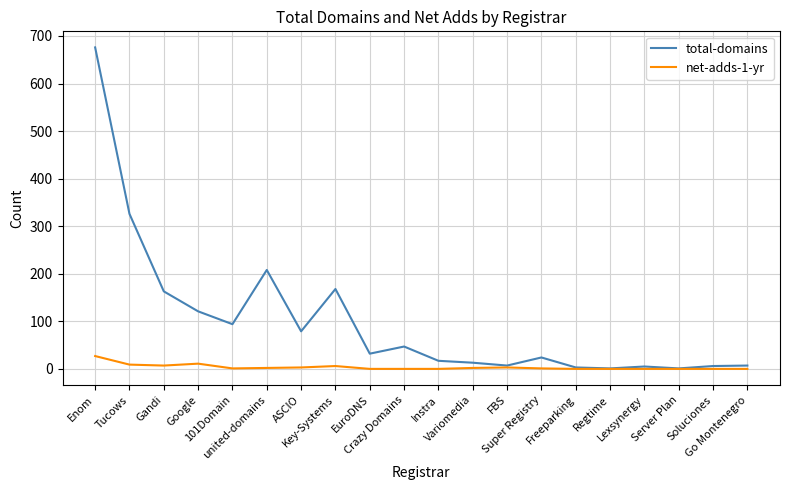

What is the spread (max minus min) of values at Freeparking?

3